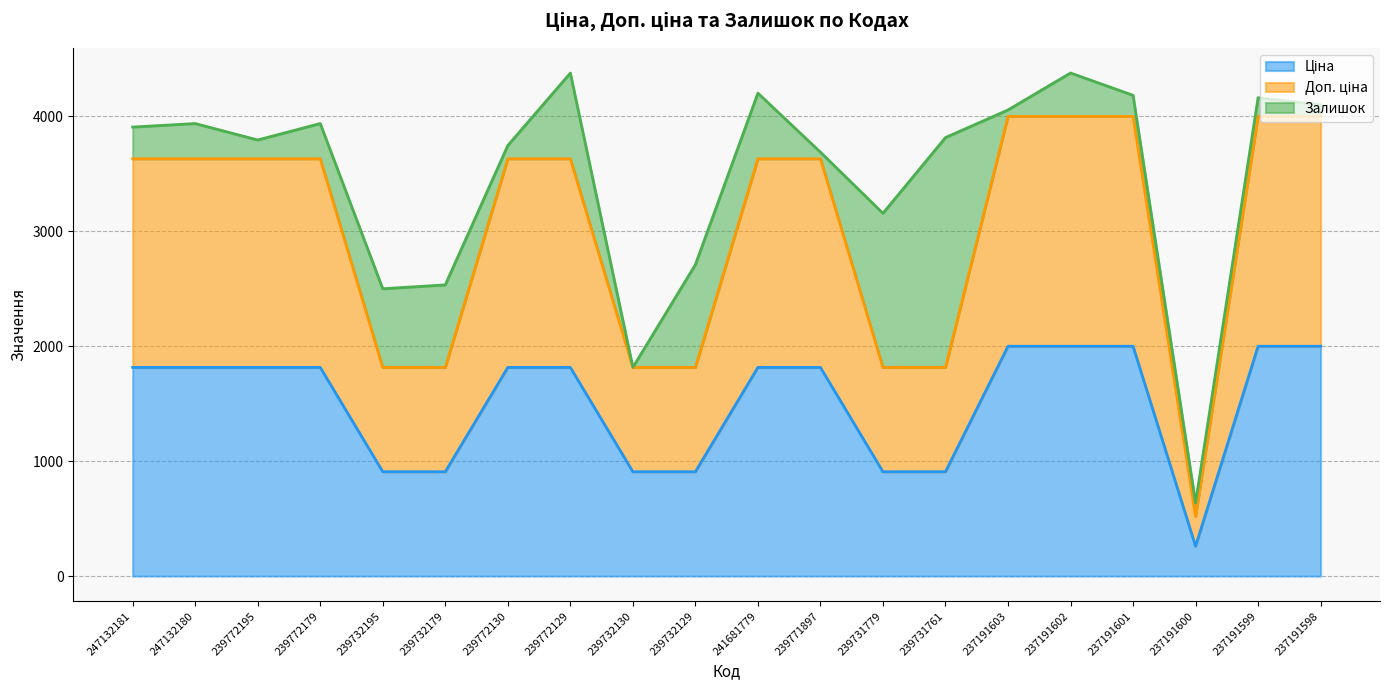

True or false: Доп. ціна and Ціна cross at least once.

False